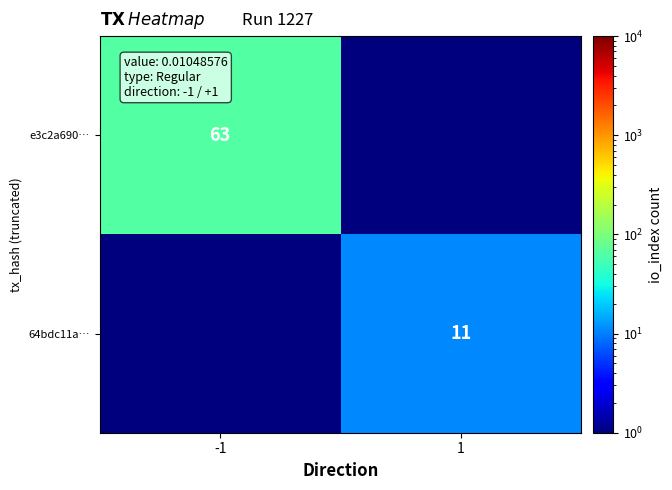

What is the maximum value shown in the chart?

63.0